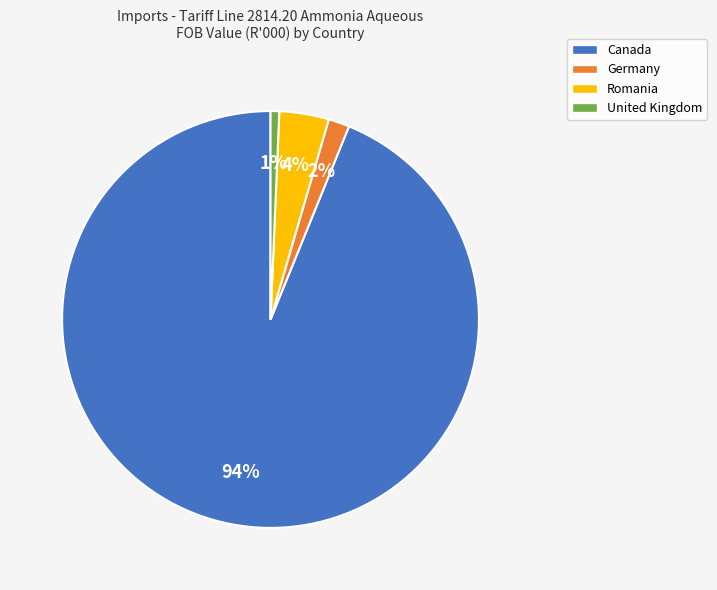

Is it true that Germany is 2% of the pie?

True